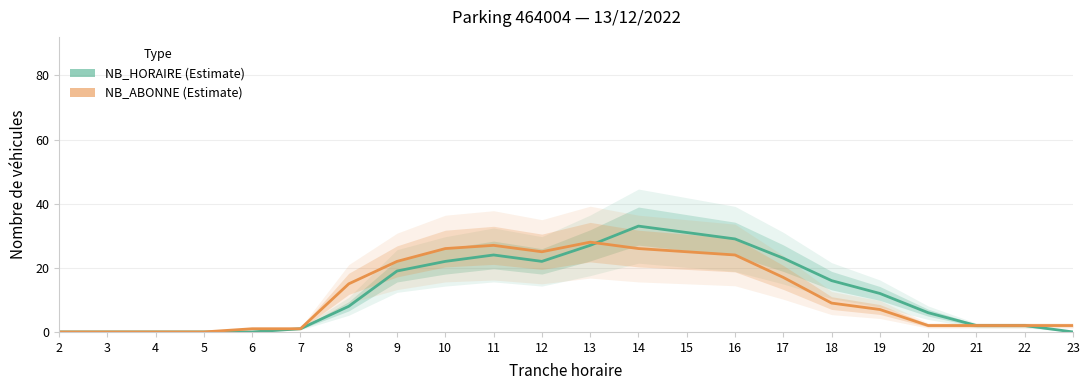

Where is the first local maximum for NB_ABONNE?

11